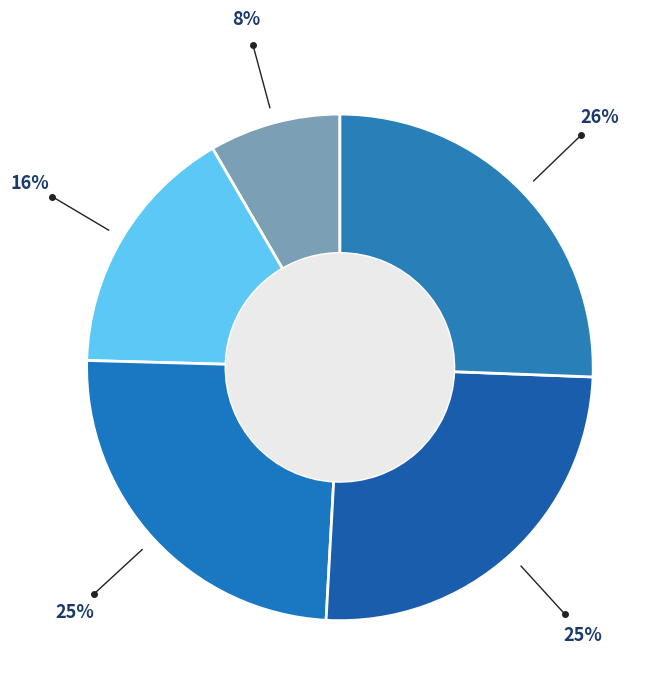

Count the number of slices in the pie.

5